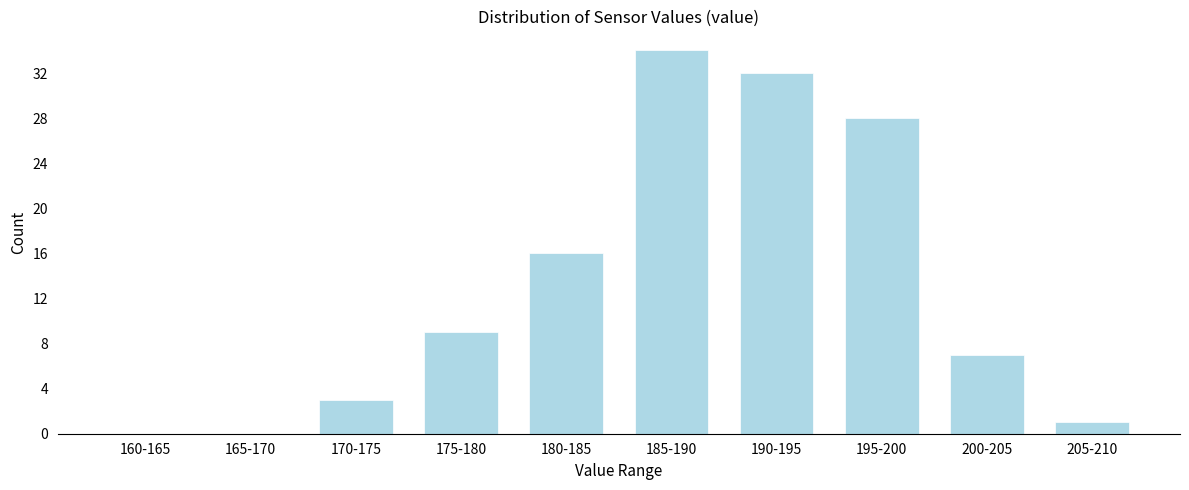

Reading right to left, what are all the values shown in this chart?

205-210=1	200-205=7	195-200=28	190-195=32	185-190=34	180-185=16	175-180=9	170-175=3	165-170=0	160-165=0